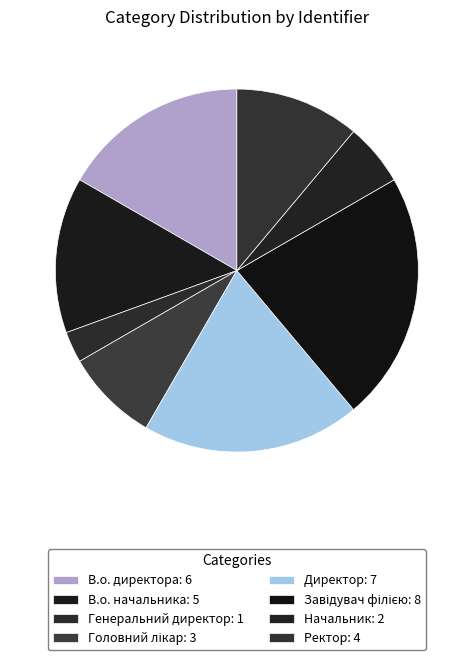

How many segments does this pie chart have?

8